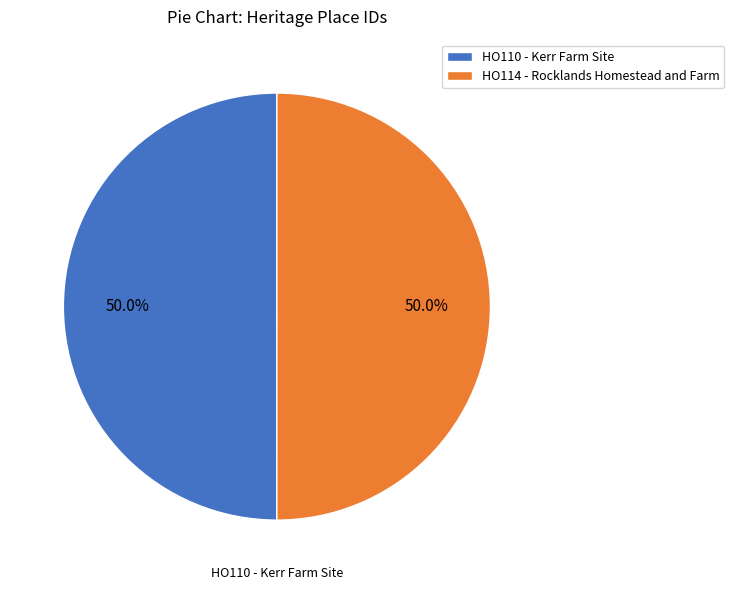

Approximately how many times larger is the value at HO110 - Kerr Farm Site compared to HO114 - Rocklands Homestead and Farm?

1.0